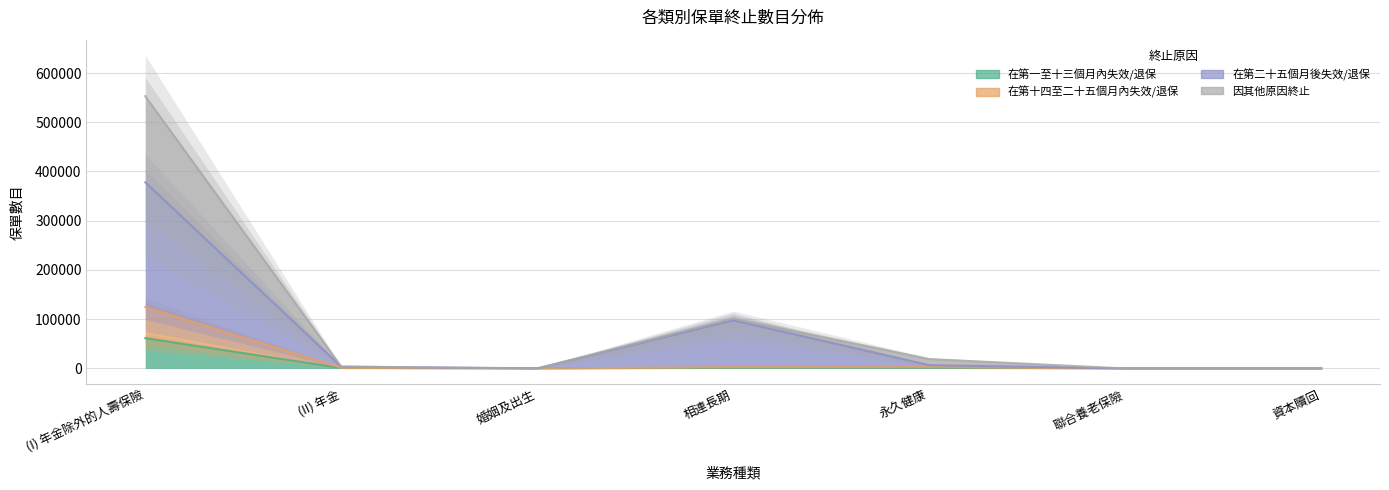

How many data points in 在第二十五個月後失效/退保 are above 3597?

3